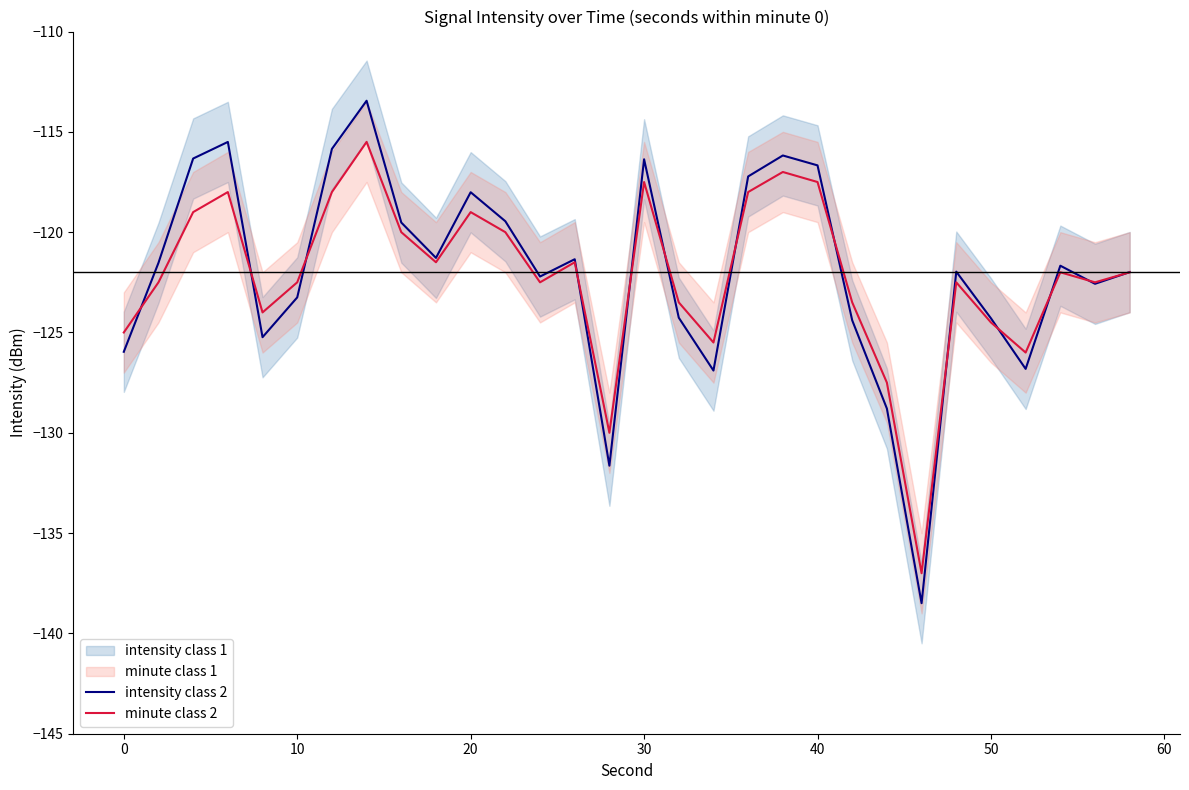

What is the minimum value for minute class 2?

-137.0